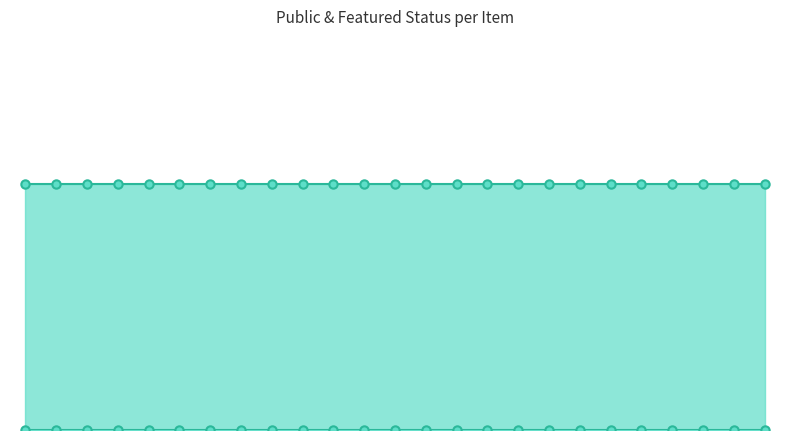

Between 22617 and 22619, which is larger?

22617